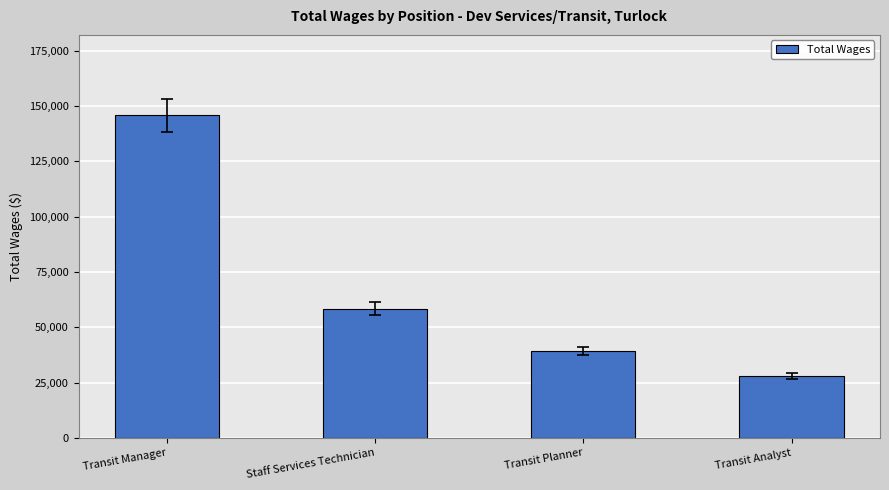

Read the value at Transit Manager, to the nearest 10.

145770